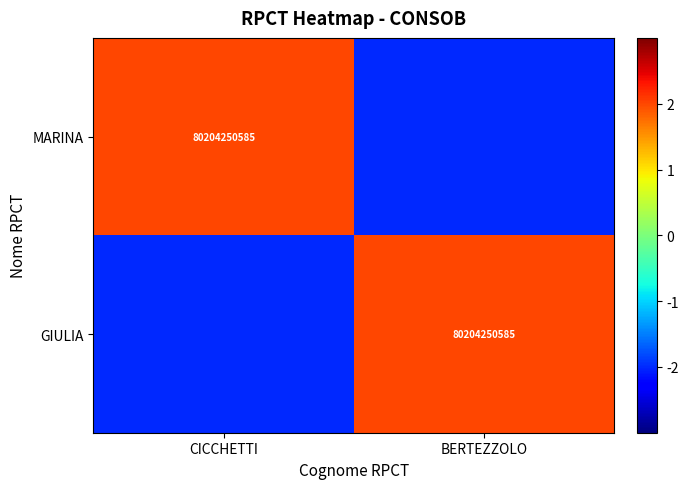

Is it true that GIULIA equals 80204250585 at BERTEZZOLO?

True